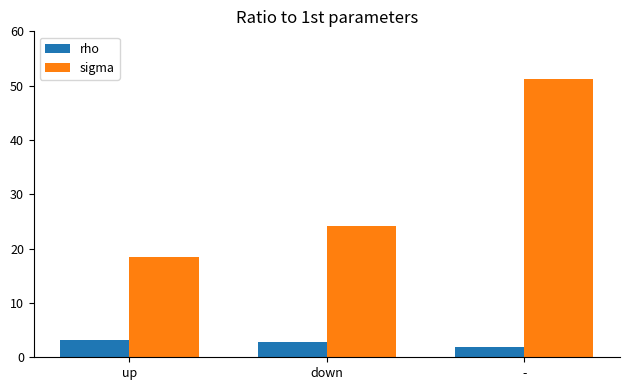

What is the label of the 2nd bar from the left?

down